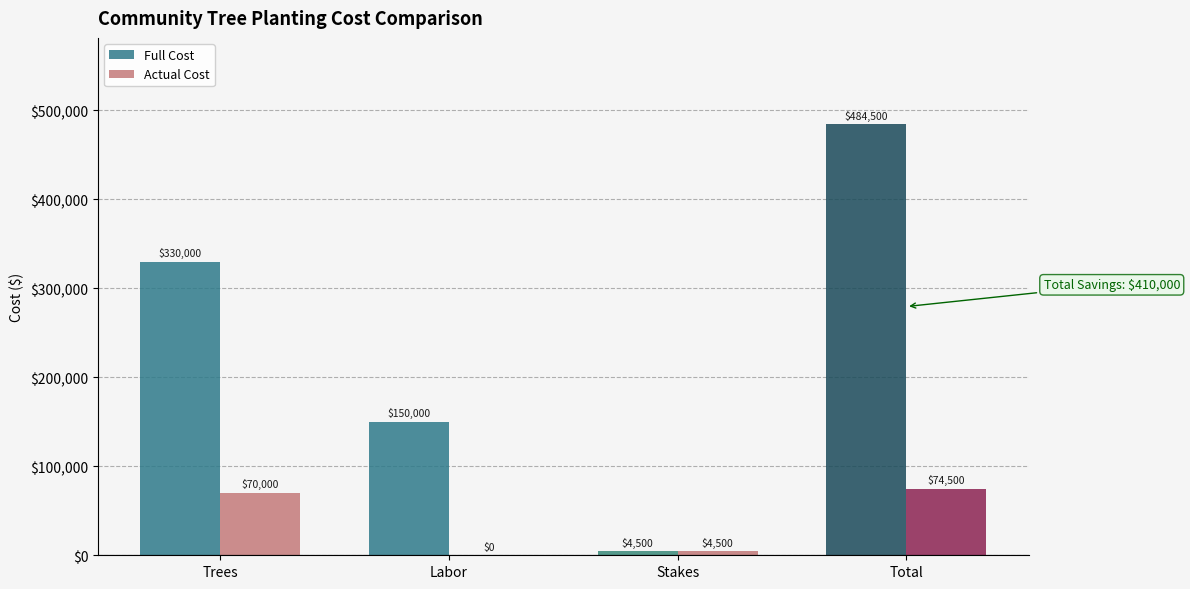

What is the greatest value displayed?

484500